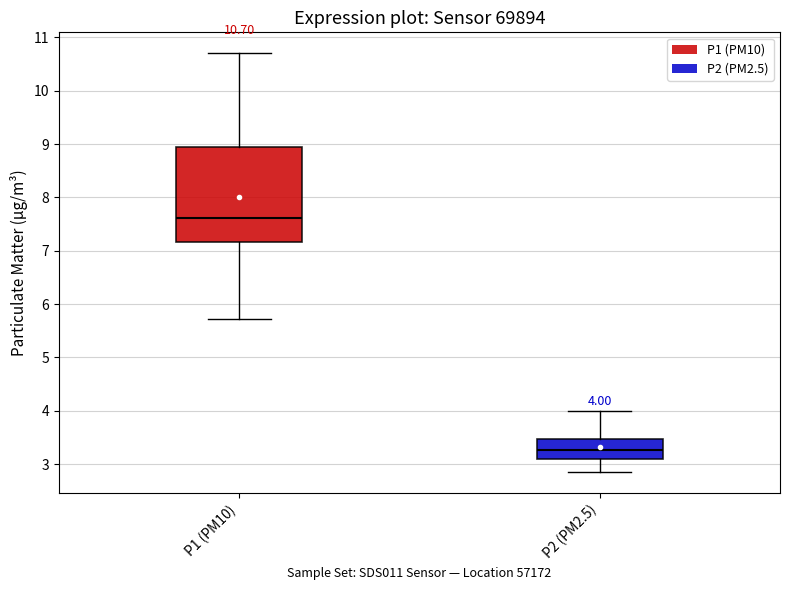

Which box is the tallest, from its lower edge to its upper edge?

P1 (PM10)